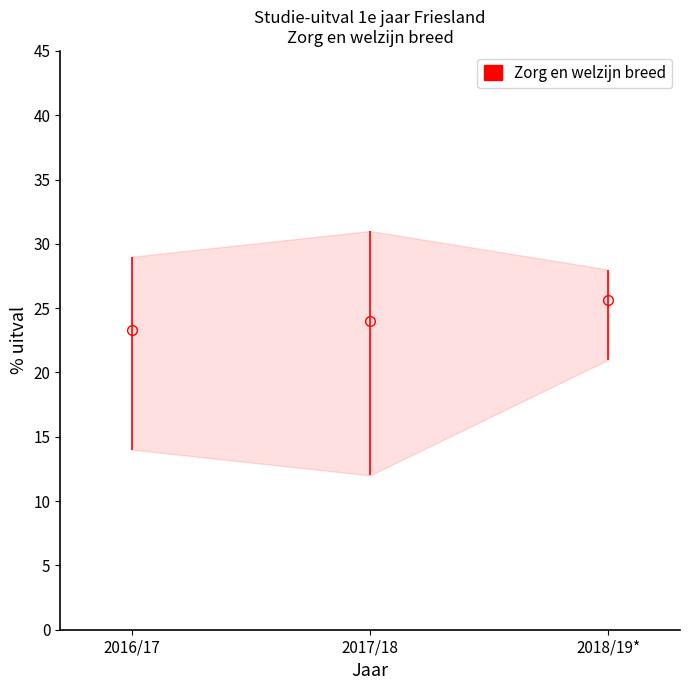

Rank the categories by value from lowest to highest.

2016/17, 2017/18, 2018/19*